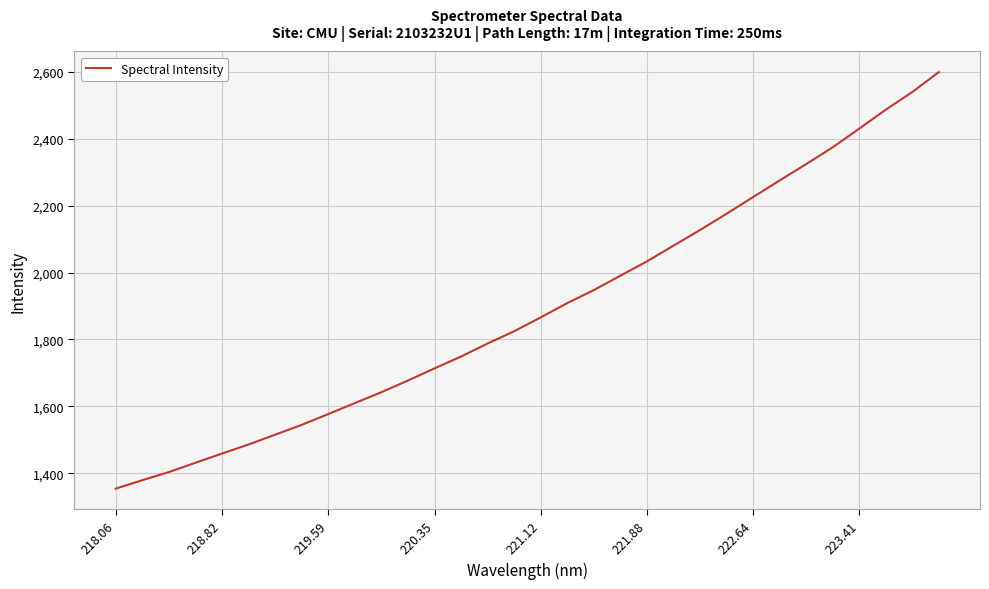

What is the greatest value displayed?

2599.4